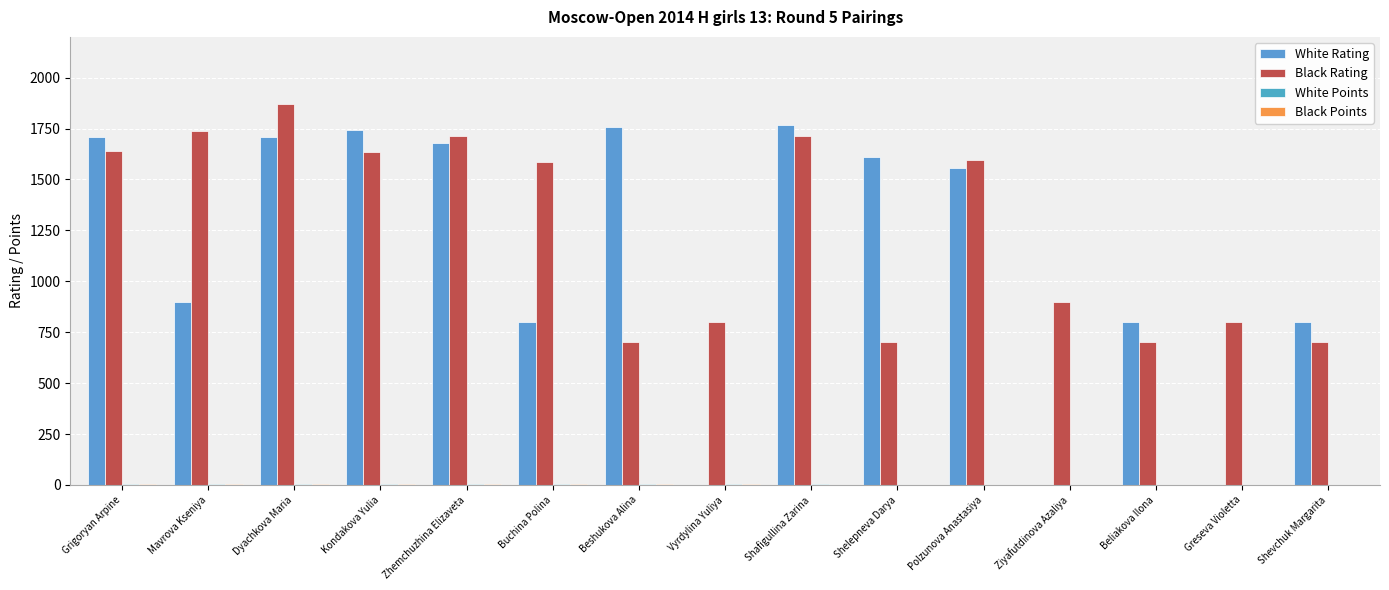

Is the value of White Rating at Dyachkova Maria greater than the value of Black Points at Buchina Polina?

Yes